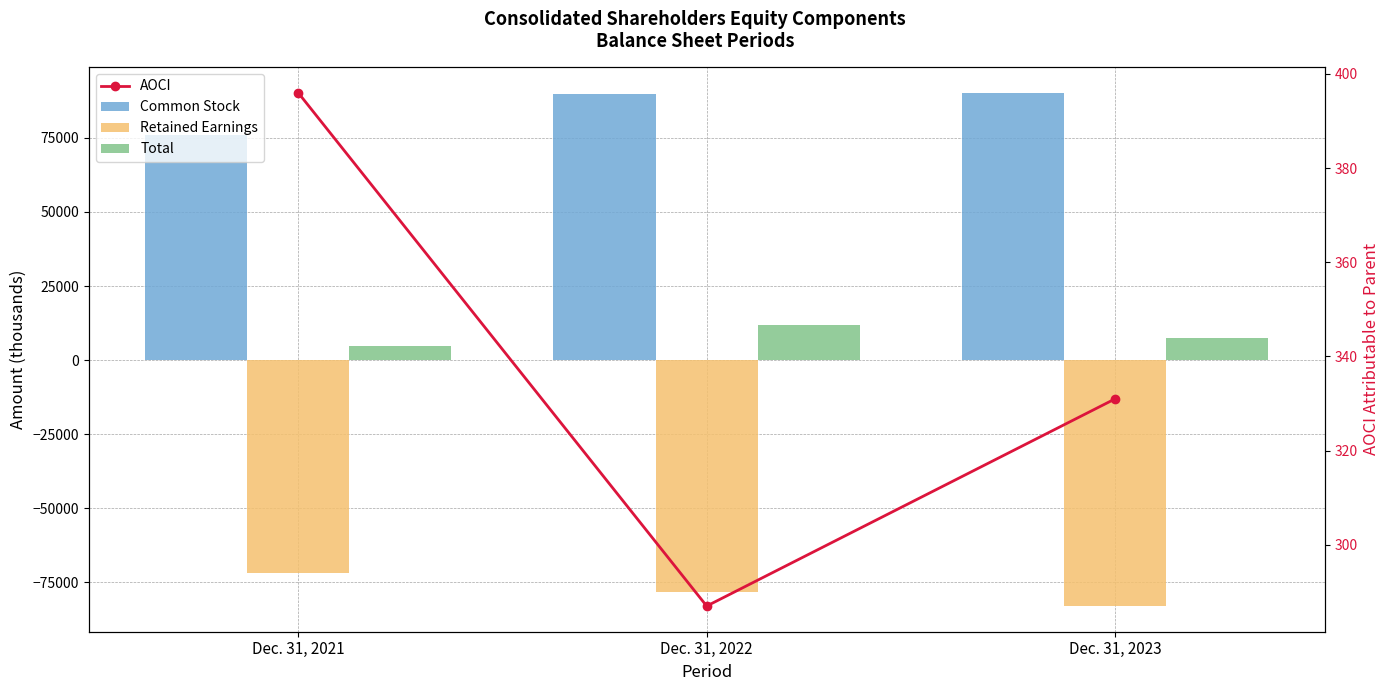

What is the spread (max minus min) of values at Dec. 31, 2021?

147813